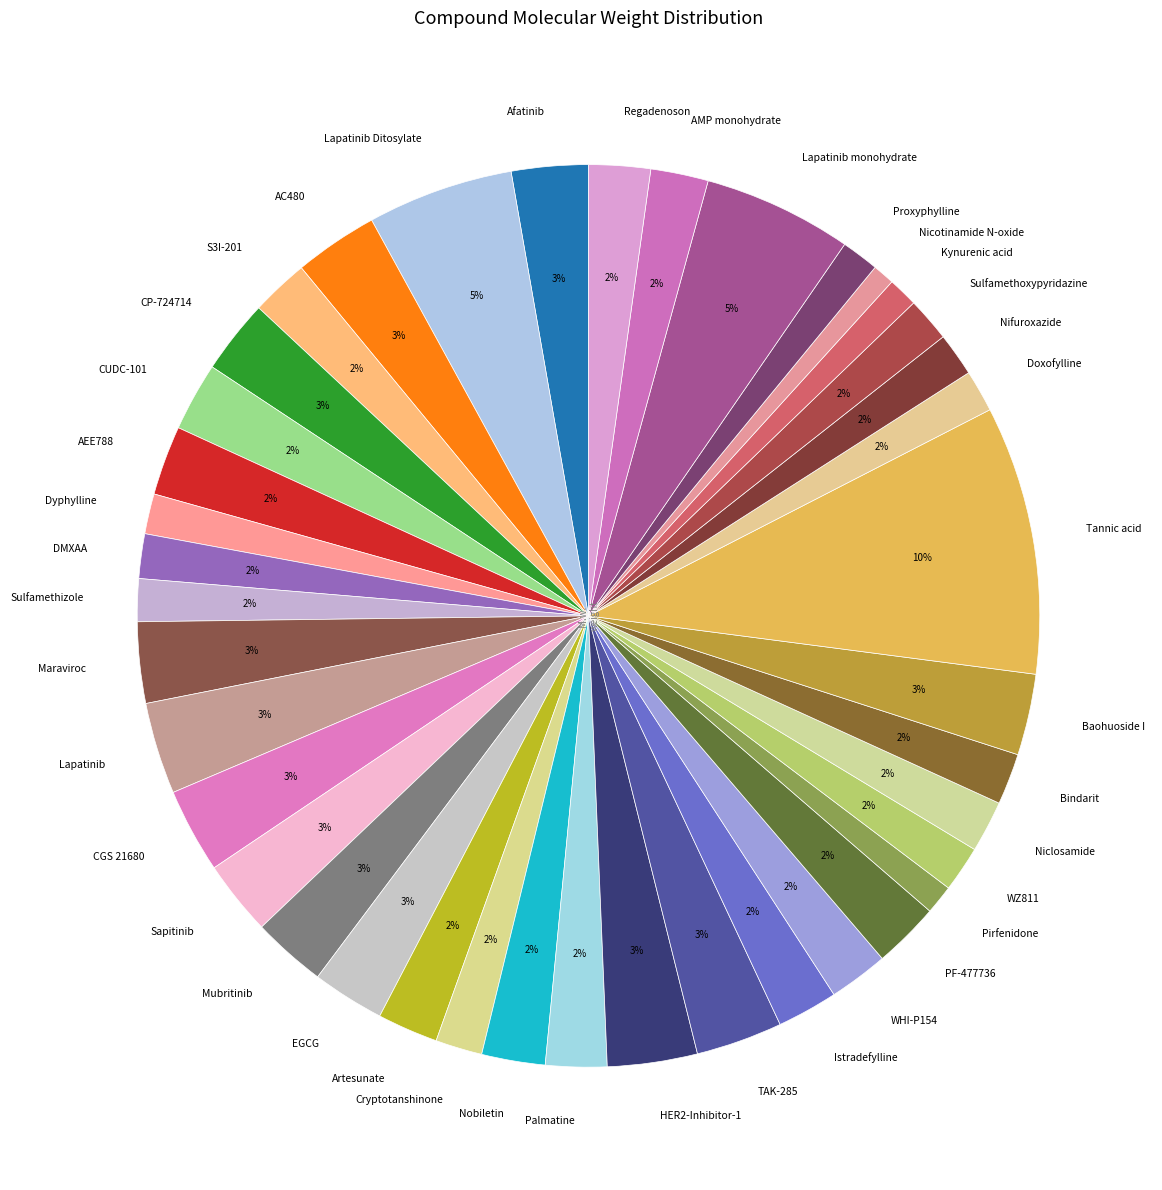

Is there any slice that represents more than half of the pie?

No